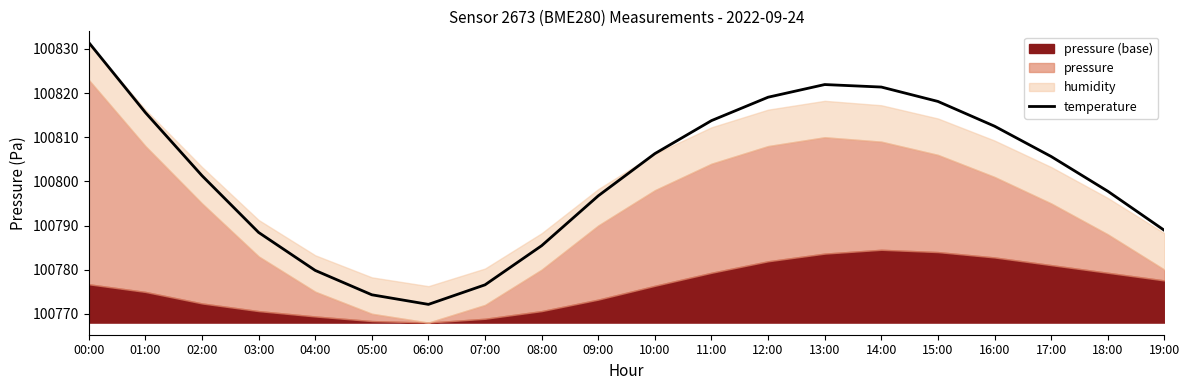

Reading right to left, transcribe all the data shown in this chart.

100788.9	100797.8	100805.6	100812.5	100818.1	100821.4	100821.9	100819.1	100813.8	100806.3	100796.7	100785.4	100776.6	100772.1	100774.3	100779.8	100788.4	100801.3	100815.6	100831.5